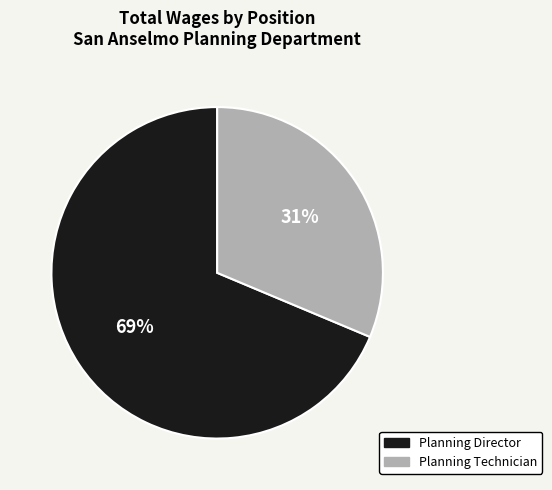

Which slice is the smallest?

Planning Technician